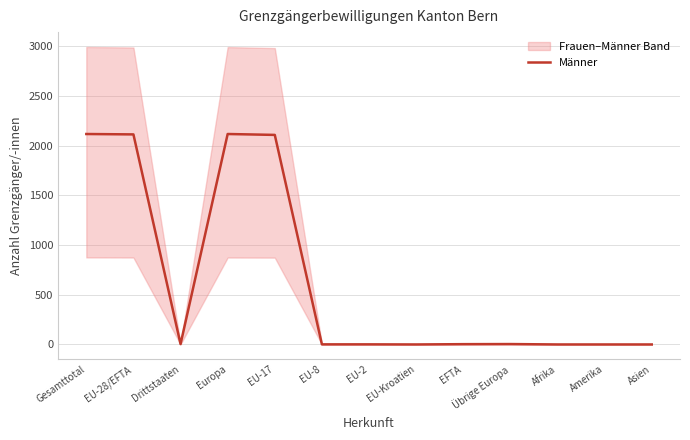

How many data points are above 3?

6